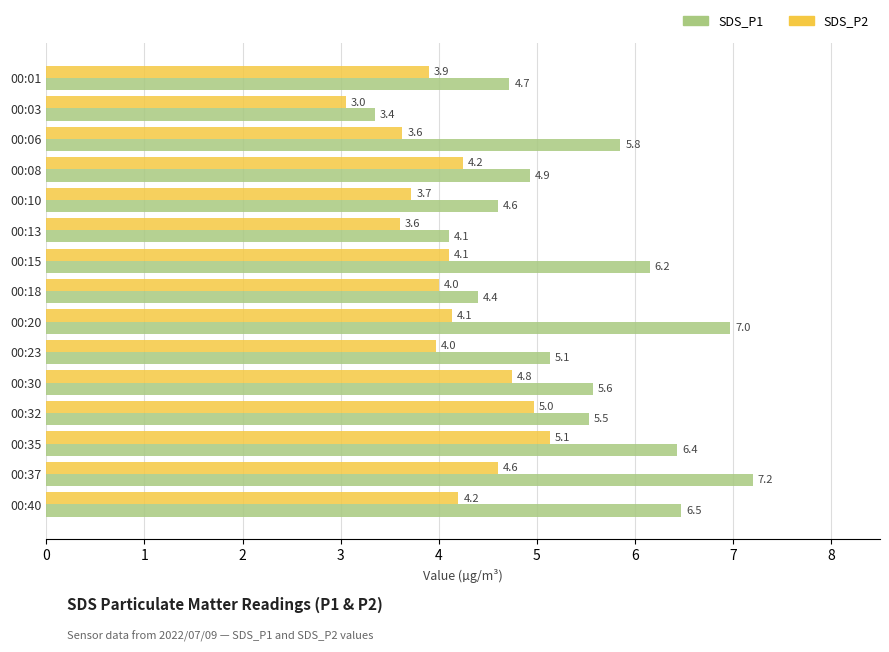

At 00:15, list the series in order from largest to smallest.

SDS_P1, SDS_P2